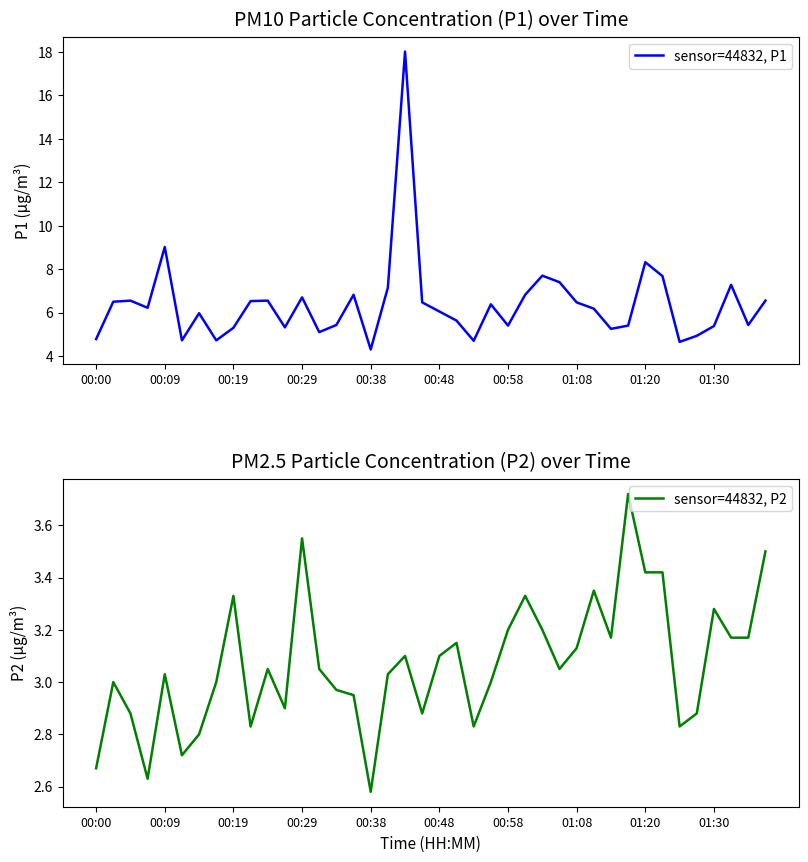

Which series has the largest range (max minus min)?

sensor=44832, P1